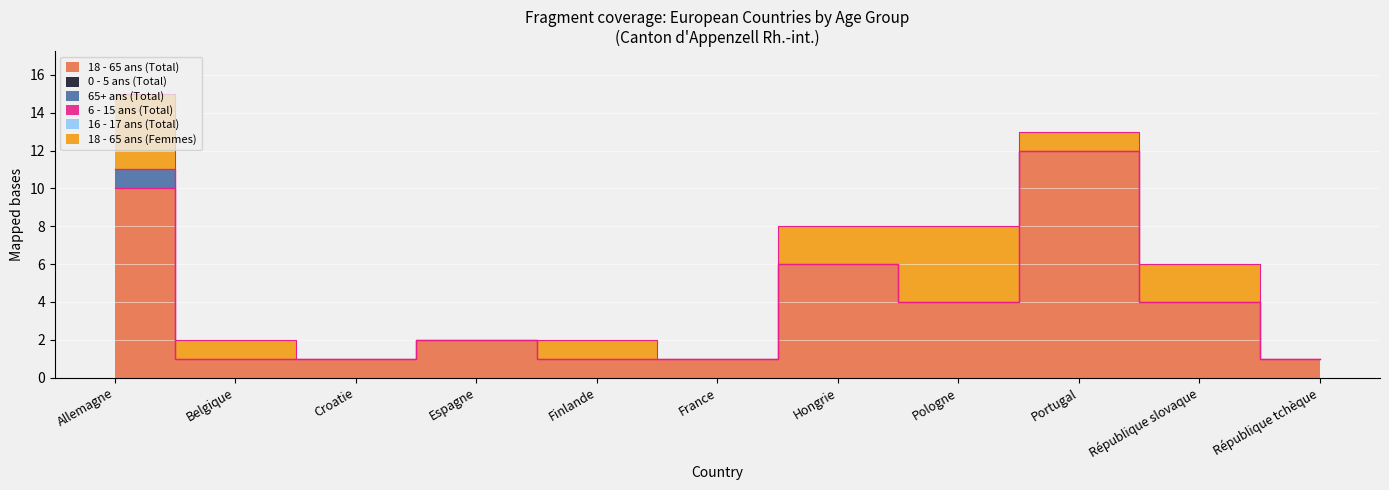

What is the difference between the second highest and second lowest values in the 18 - 65 ans (Femmes) series?

4